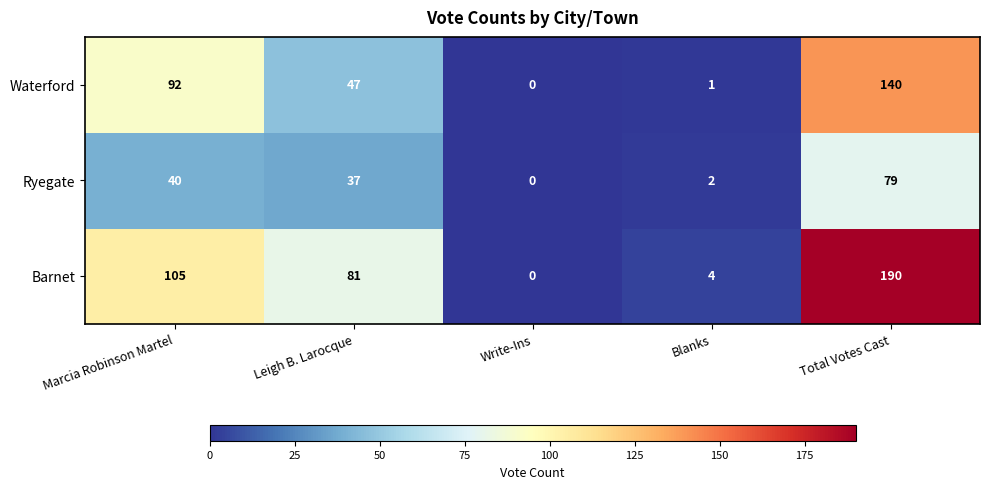

At which category does the chart reach its minimum across all series?

Write-Ins